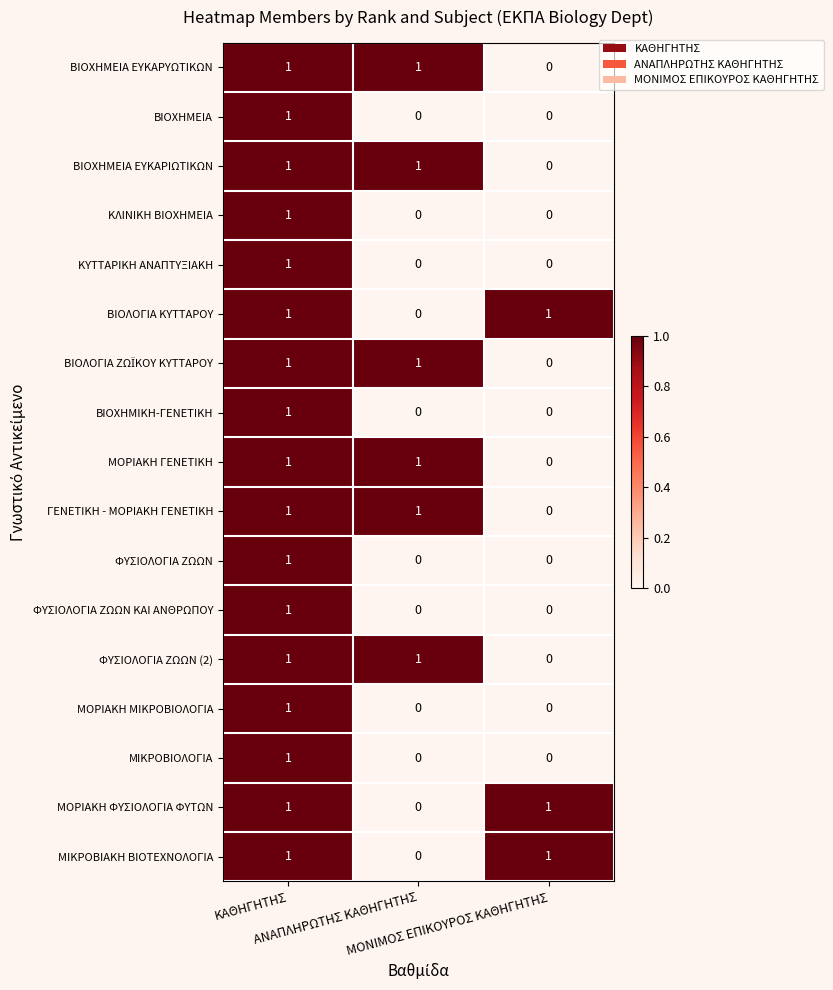

Count the ΜΟΡΙΑΚΗ ΜΙΚΡΟΒΙΟΛΟΓΙΑ values in the range 0 to 1.

3